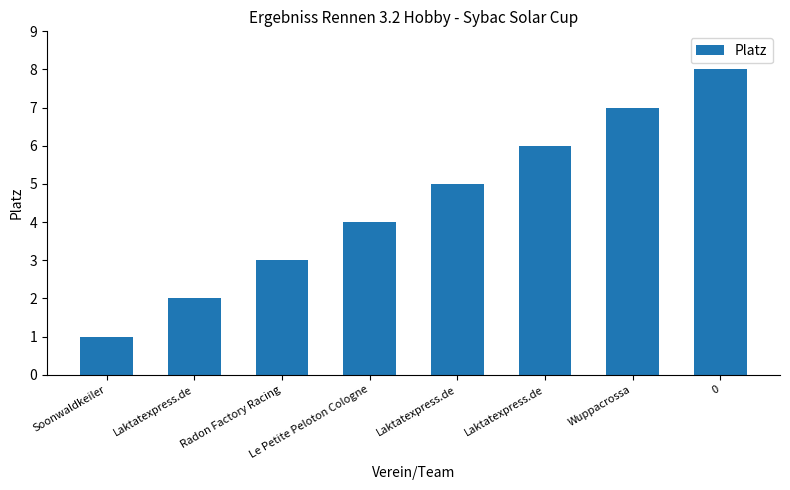

What is the change in value from Laktatexpress.de to Wuppacrossa?

+2